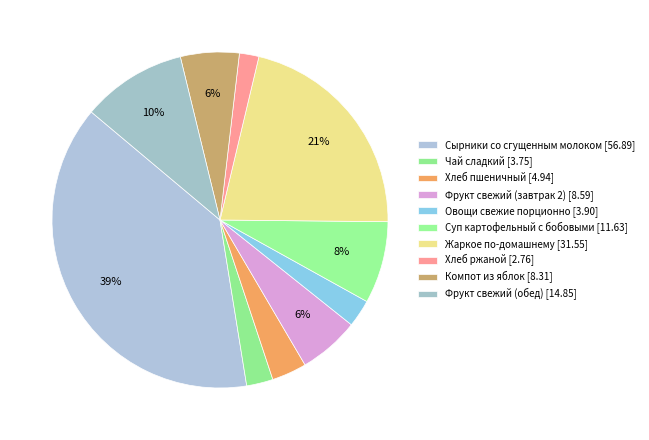

What percentage do Овощи свежие порционно and Сырники со сгущенным молоком together represent?

41.3%